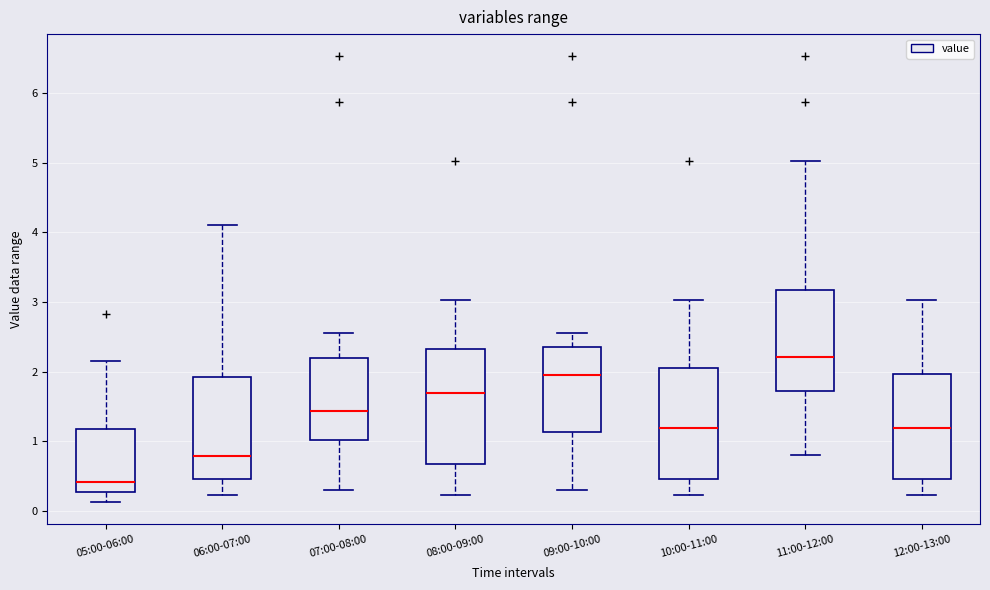

Reading left to right, read every box against the y-axis: the position of its median line, the range the box covers, and the ends of its whiskers. The values are not printed on the chart, so give them approximately, as read against the axis.

05:00-06:00: median 0.4, box 0.3 to 1.2, whiskers 0.1 to 2.2
06:00-07:00: median 0.8, box 0.5 to 1.9, whiskers 0.2 to 4.1
07:00-08:00: median 1.4, box 1.0 to 2.2, whiskers 0.3 to 2.6
08:00-09:00: median 1.7, box 0.7 to 2.3, whiskers 0.2 to 3.0
09:00-10:00: median 2.0, box 1.1 to 2.3, whiskers 0.3 to 2.6
10:00-11:00: median 1.2, box 0.5 to 2.1, whiskers 0.2 to 3.0
11:00-12:00: median 2.2, box 1.7 to 3.2, whiskers 0.8 to 5.0
12:00-13:00: median 1.2, box 0.5 to 2.0, whiskers 0.2 to 3.0